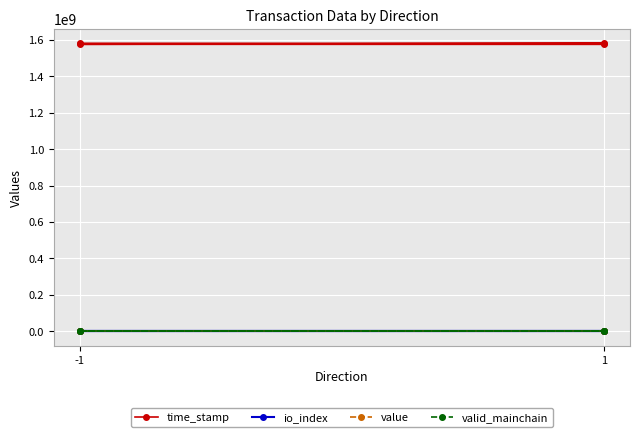

True or false: value and io_index cross at least once.

False